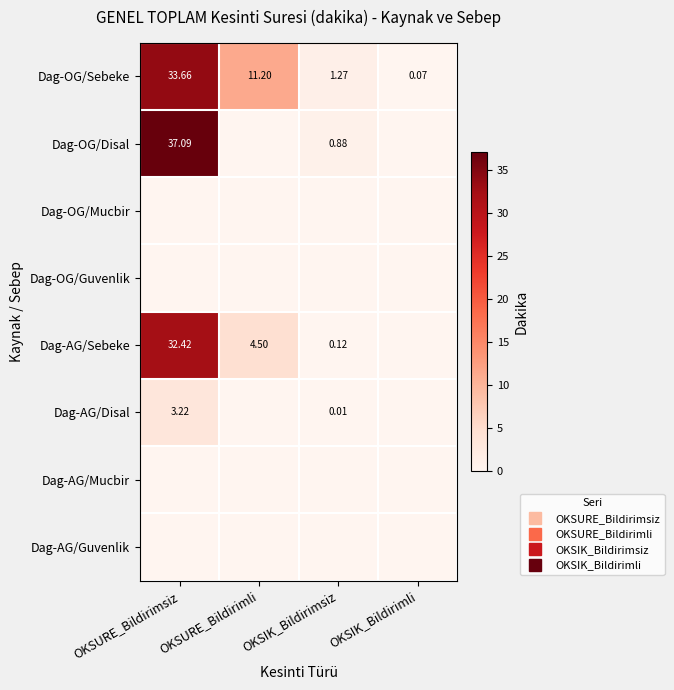

What is the total value across all series at OKSIK_Bildirimsiz?

2.3